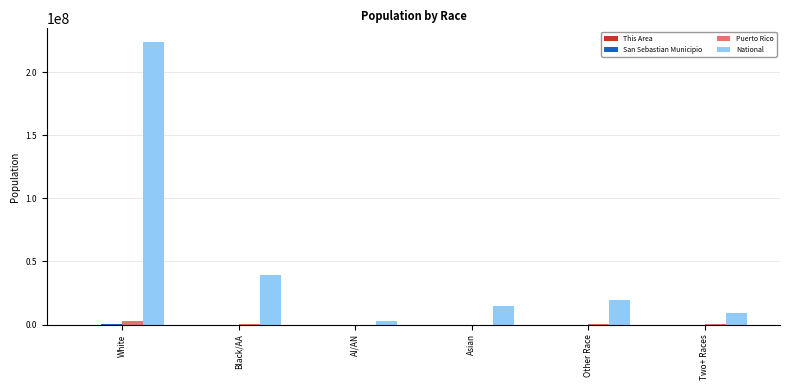

At which category is the sum across all series the highest?

White